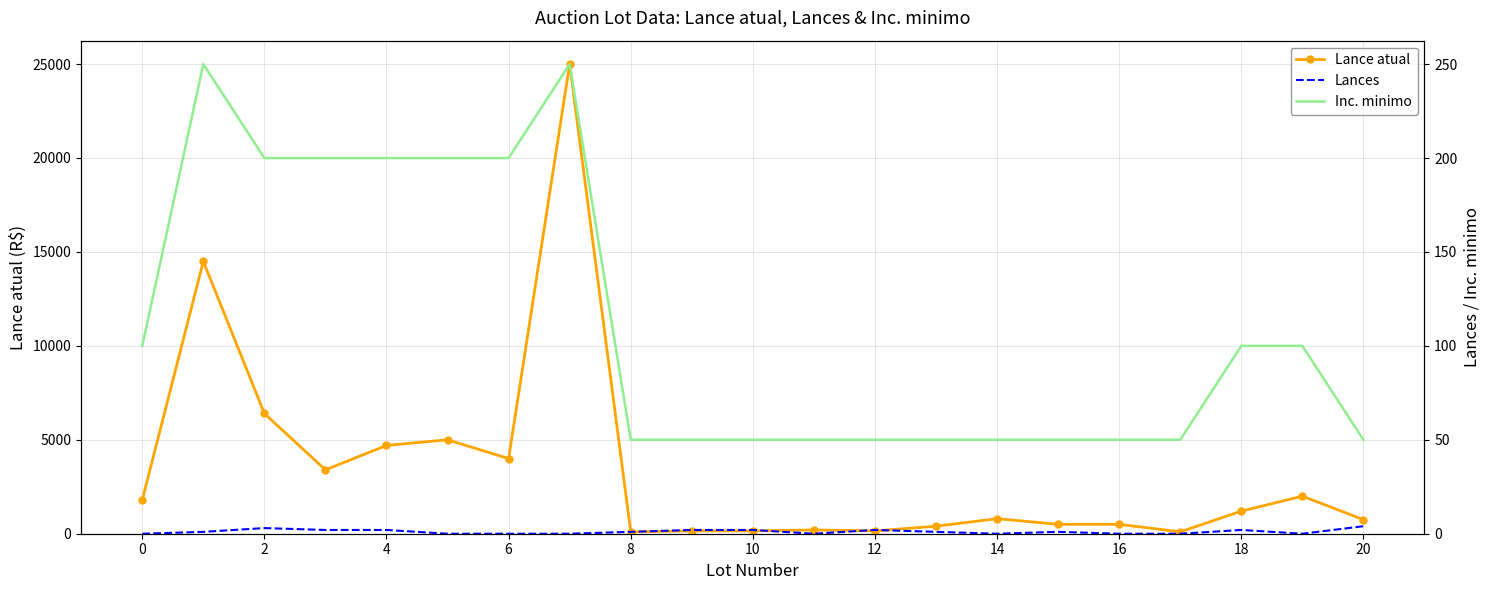

Which series has the largest total across all categories?

Lance atual